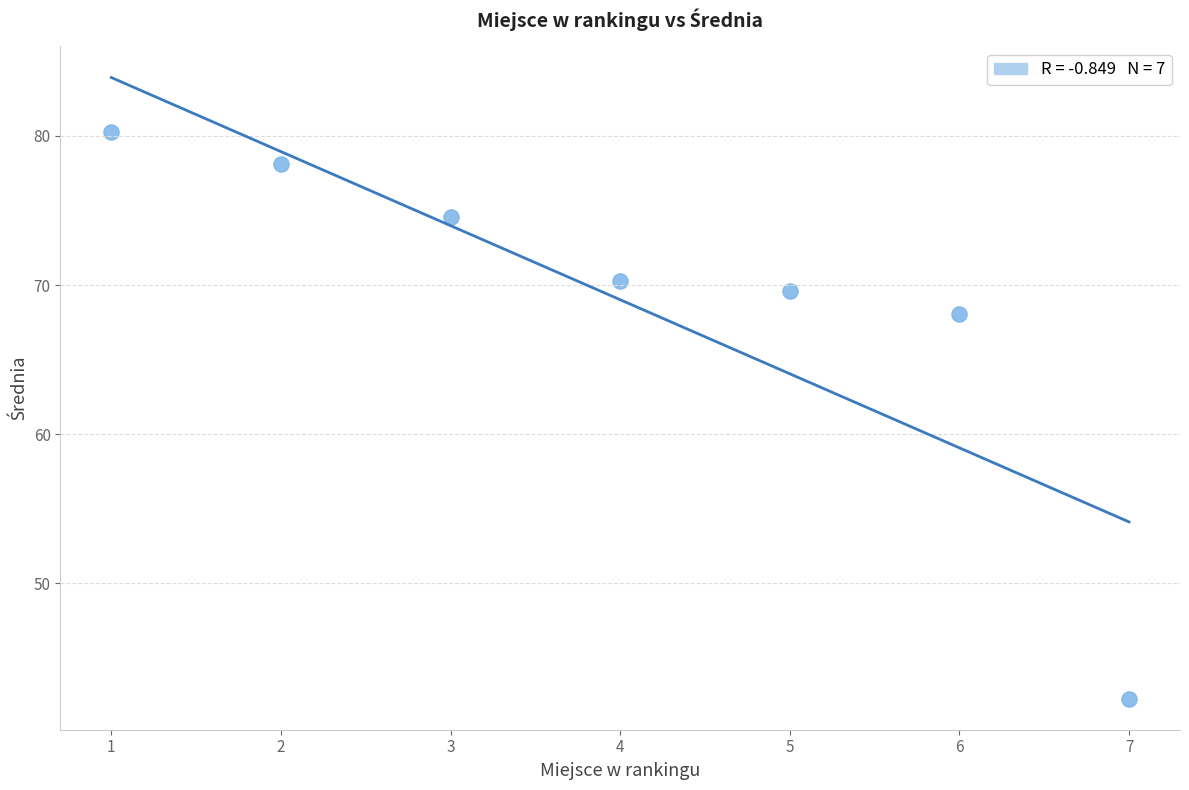

What Y value in the scatter plot is closest to 61?

68.0